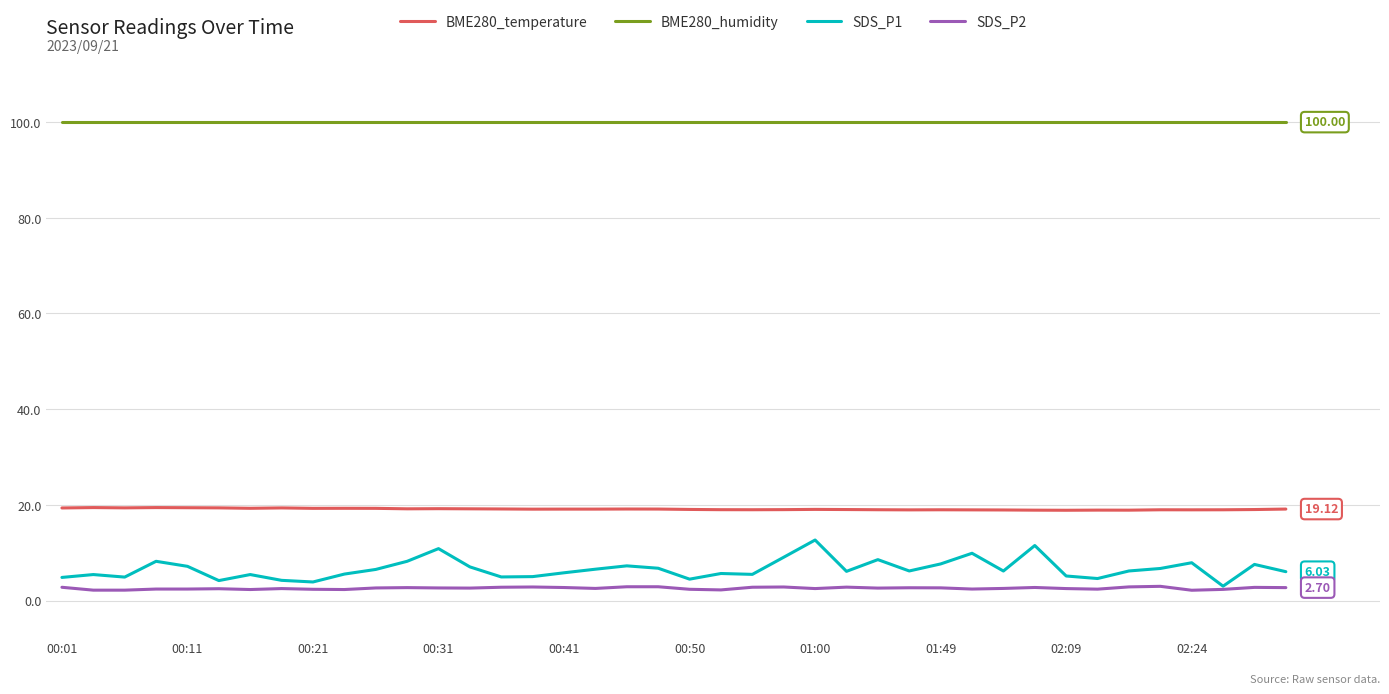

True or false: BME280_temperature and SDS_P2 cross at least once.

False